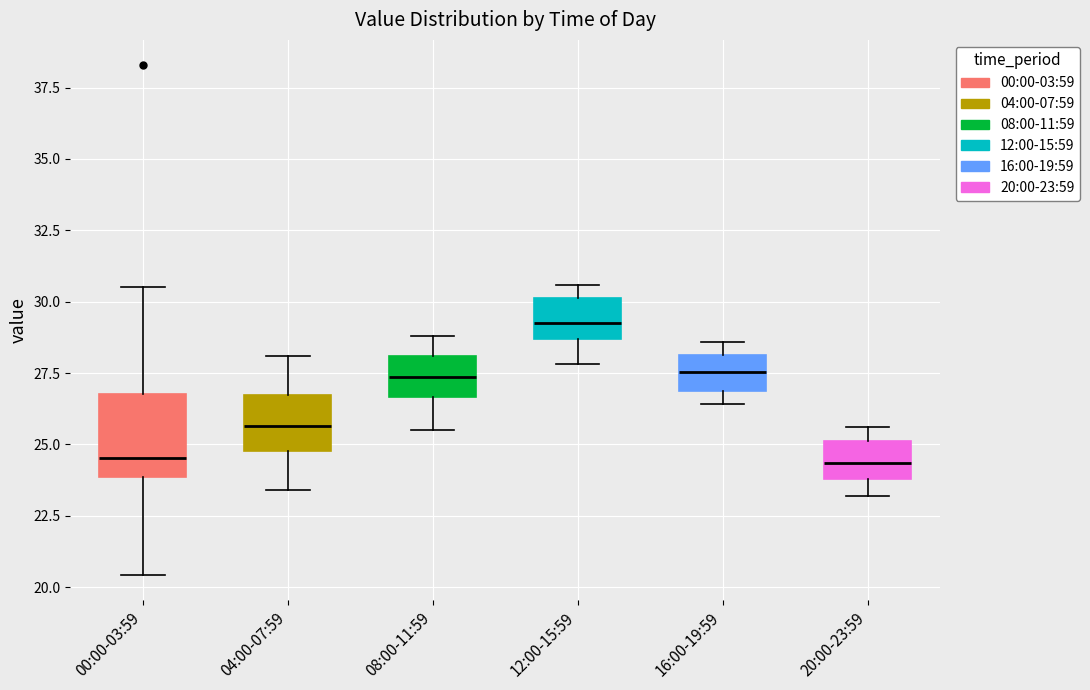

Where does the median line of the box for 16:00-19:59 sit on the y-axis? The values are not printed on the chart, so give them approximately, as read against the axis.

27.5